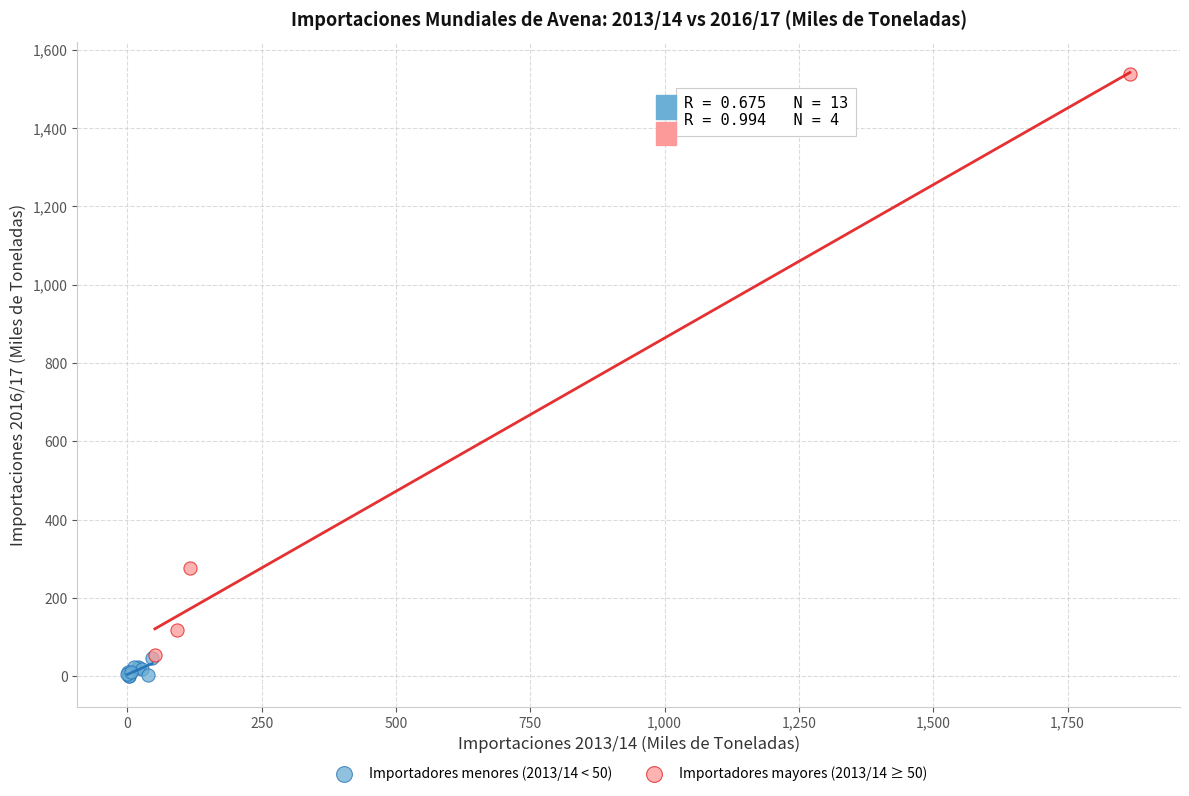

Which series contains the lowest Y value?

Importadores menores (2013/14 < 50)